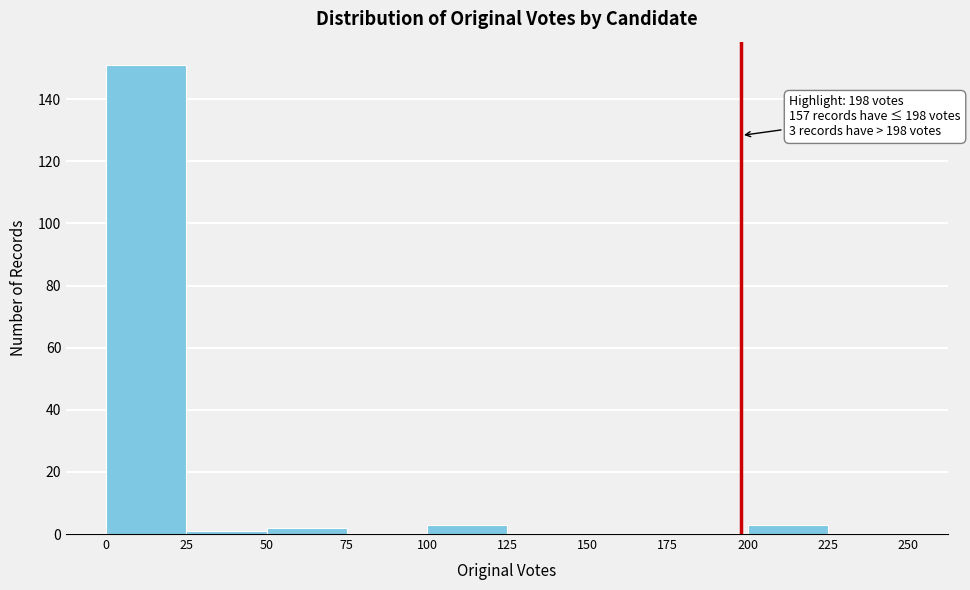

Which range on the x-axis has the tallest bar?

0 to 25